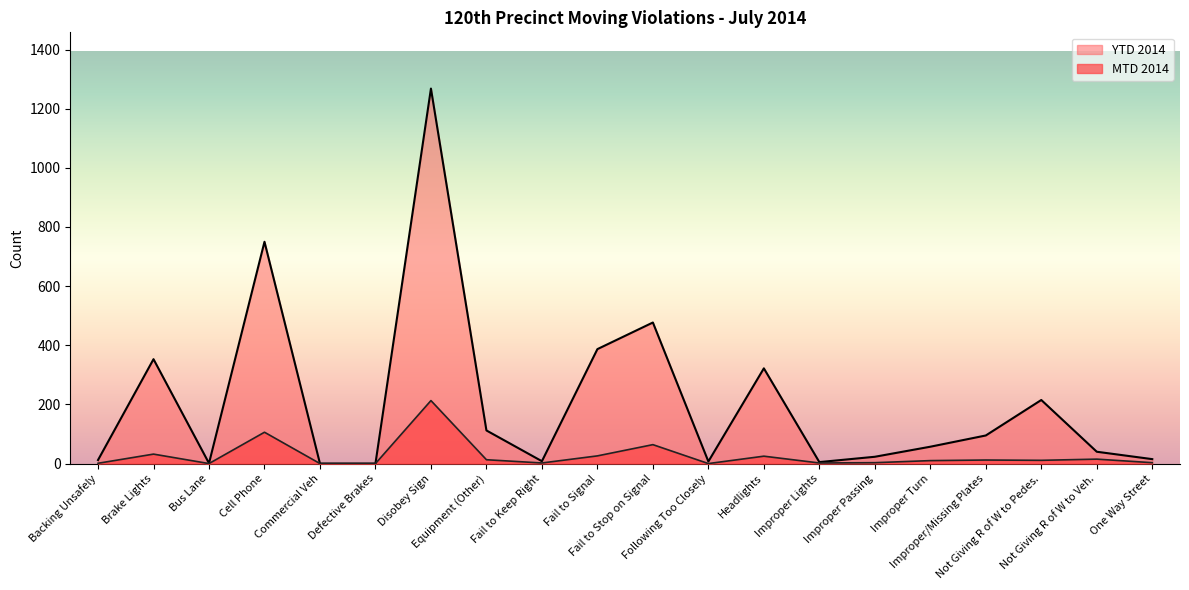

At which label does YTD 2014 first exceed 57?

Brake Lights